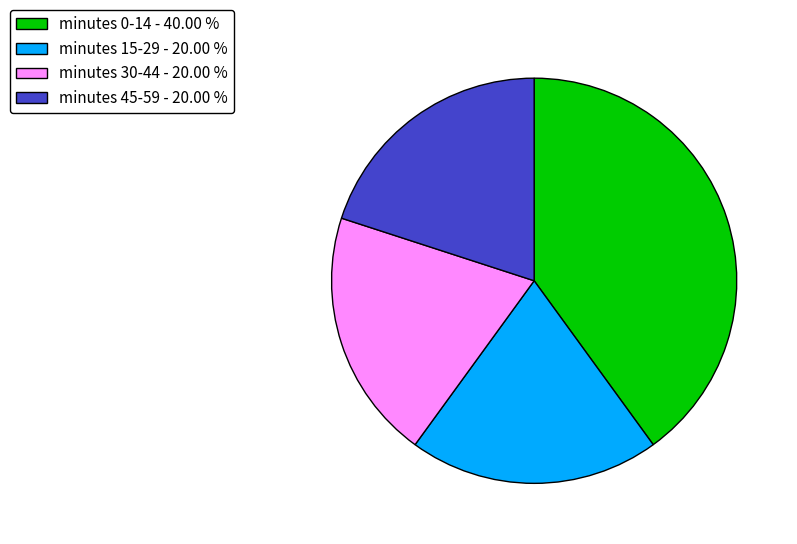

Is the sum of minutes 15-29 - 20.00 % and minutes 30-44 - 20.00 % greater than half?

No